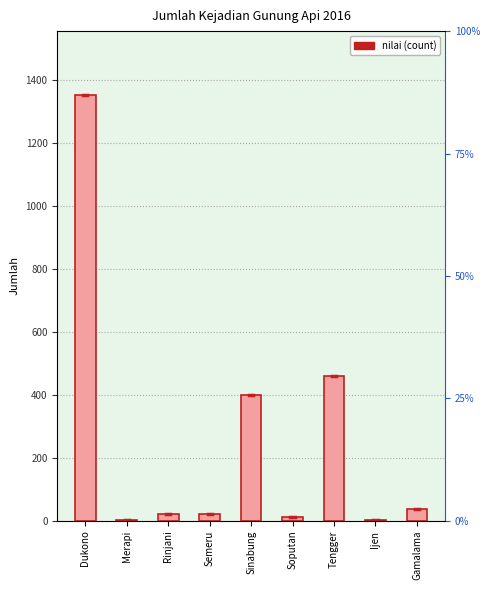

Between Sinabung and Gamalama, which is larger?

Sinabung